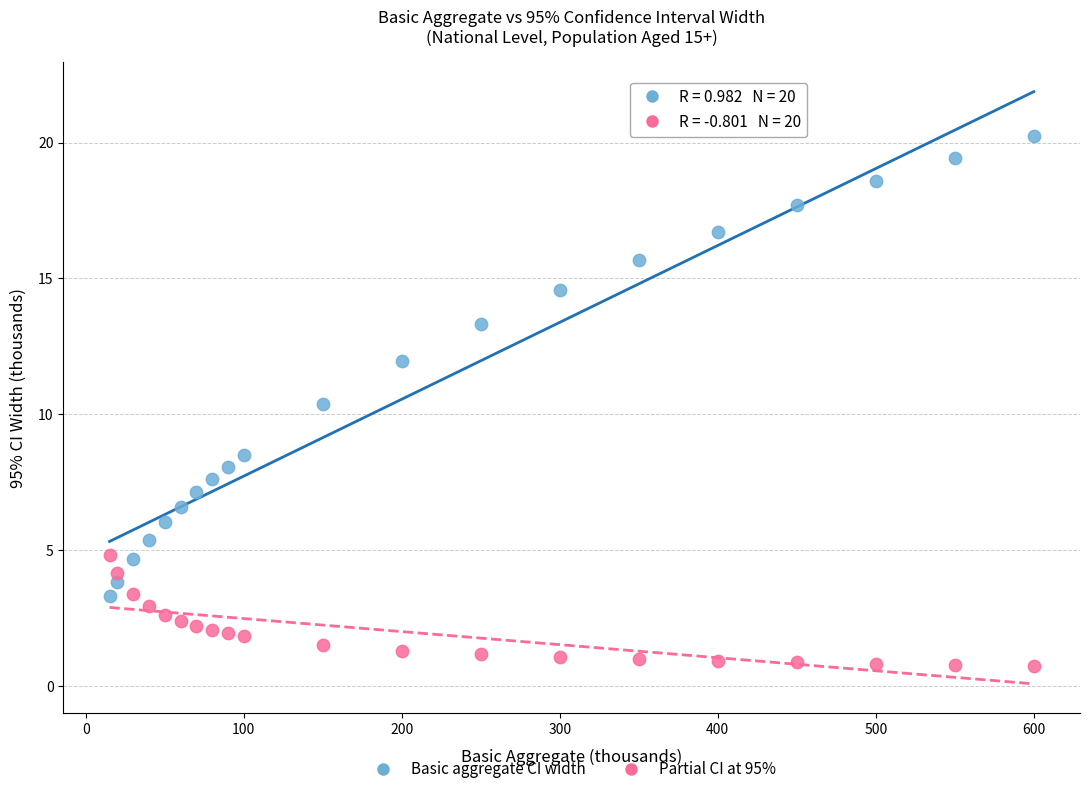

In the Basic aggregate CI width series, what Y value is closest to 11?

10.4